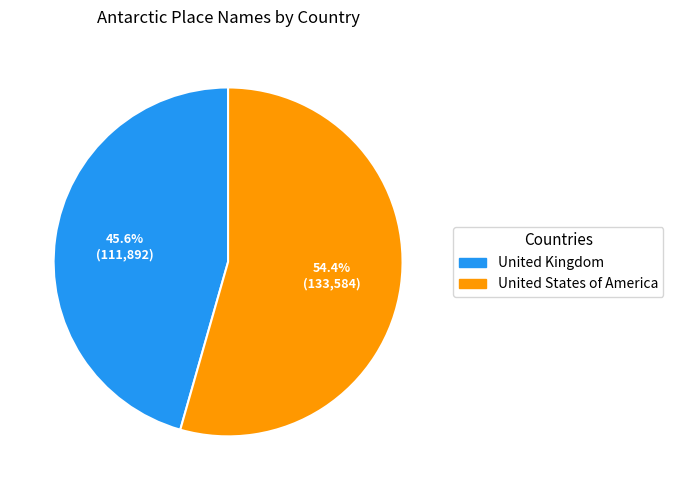

How many segments does this pie chart have?

2